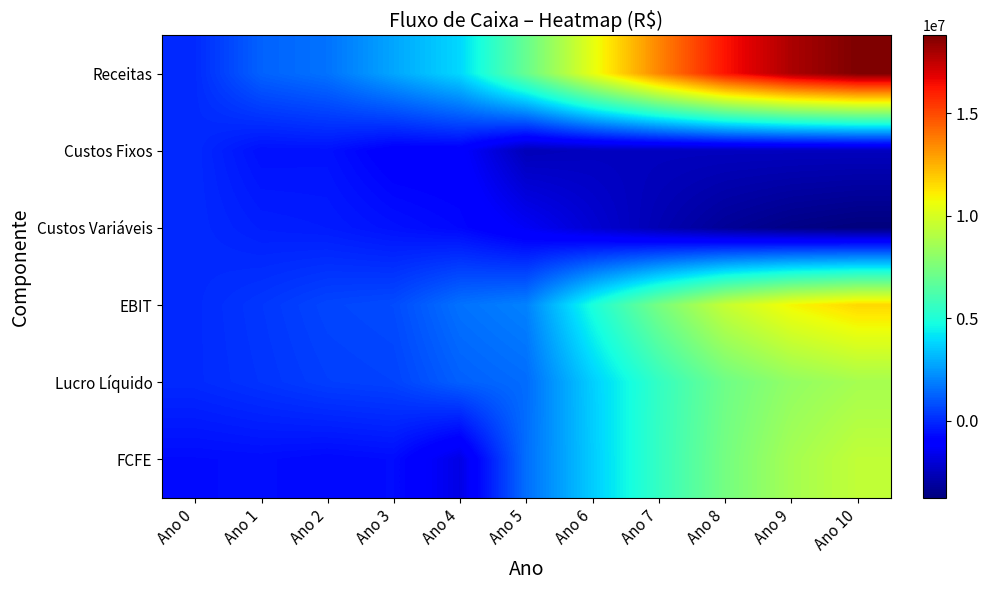

Reading right to left, list all the values displayed in this chart.

Receitas: Ano 10=18814846	Ano 9=17918901	Ano 8=16289910	Ano 7=13574925	Ano 6=10442250	Ano 5=6961500	Ano 4=3867500	Ano 3=2762500	Ano 2=1625000	Ano 1=1250000	Ano 0=0
Custos Fixos: Ano 10=-2486916	Ano 9=-2486916	Ano 8=-2486916	Ano 7=-2486916	Ano 6=-2486916	Ano 5=-2617806	Ano 4=-1103807	Ano 3=-1080352	Ano 2=-546562	Ano 1=-575131	Ano 0=0
Custos Variáveis: Ano 10=-3762969	Ano 9=-3583780	Ano 8=-3257982	Ano 7=-2714985	Ano 6=-2088450	Ano 5=-1392300	Ano 4=-773500	Ano 3=-552500	Ano 2=-325000	Ano 1=-250000	Ano 0=0
EBIT: Ano 10=11576353	Ano 9=10859597	Ano 8=9556404	Ano 7=7384416	Ano 6=4878276	Ano 5=1962786	Ano 4=1603681	Ano 3=743136	Ano 2=615407	Ano 1=286838	Ano 0=0
Lucro Líquido: Ano 10=8682265	Ano 9=8144698	Ano 8=7167303	Ano 7=5538312	Ano 6=3658707	Ano 5=1472089	Ano 4=1202760	Ano 3=557352	Ano 2=461555	Ano 1=215128	Ano 0=0
FCFE: Ano 10=9402089	Ano 9=8644608	Ano 8=7341415	Ano 7=5587117	Ano 6=3603090	Ano 5=1532497	Ano 4=-1752705	Ano 3=-666764	Ano 2=-755318	Ano 1=-650386	Ano 0=-690157